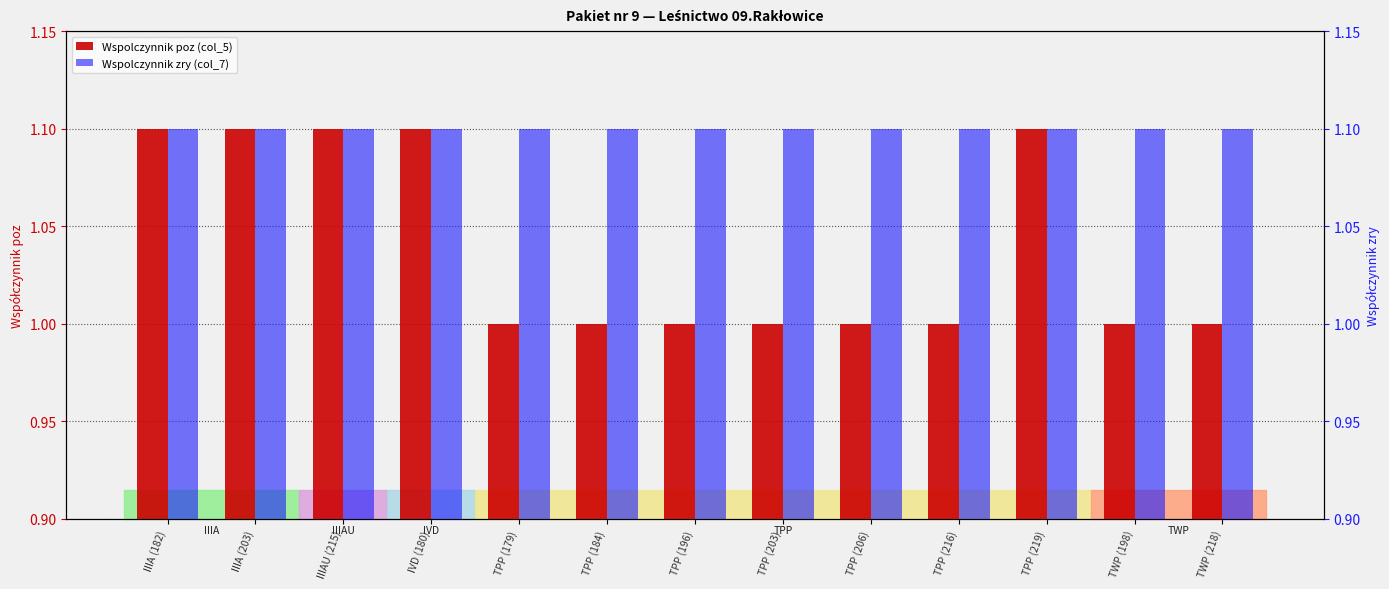

Count the number of categories in the chart.

13